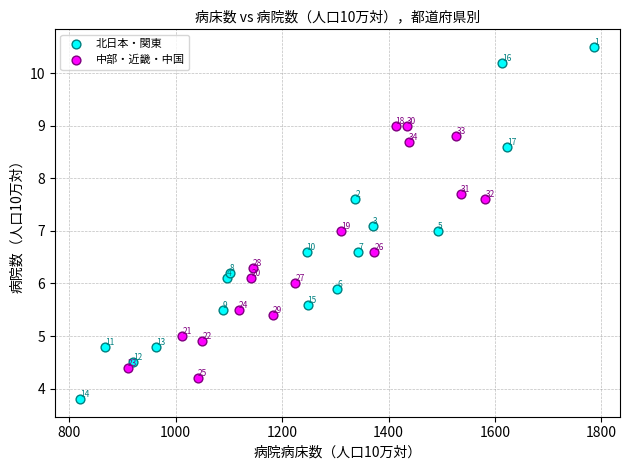

Which series contains the highest Y value?

北日本・関東